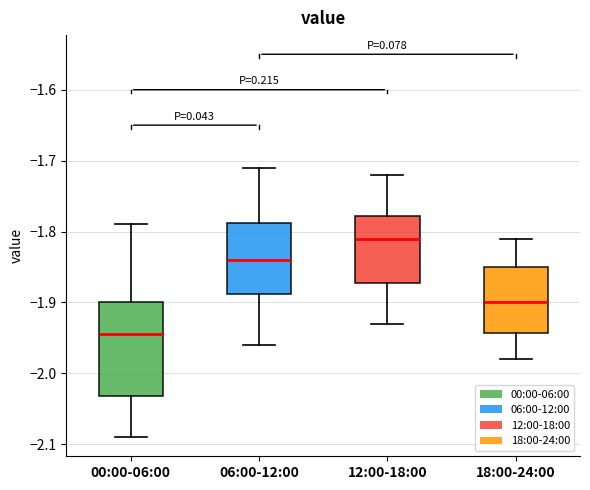

Comparing the boxes themselves (not the whiskers), which one is the tallest?

00:00-06:00